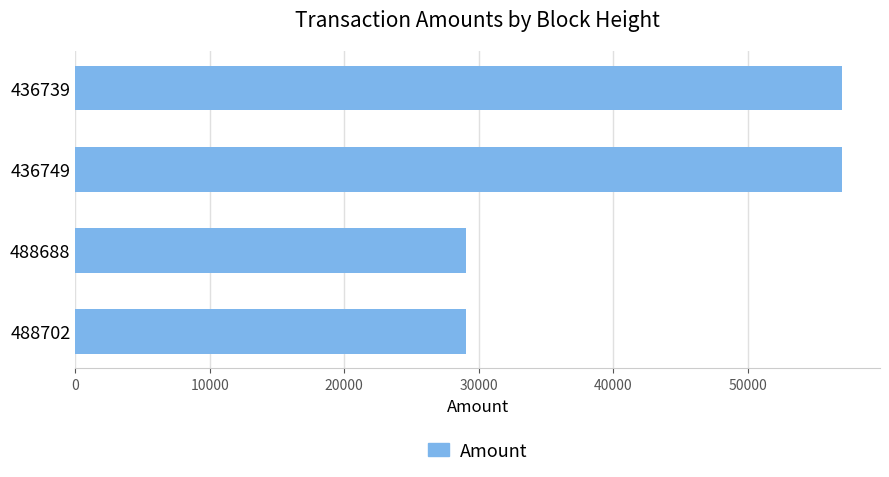

What is the difference between the maximum and second lowest values?

27930